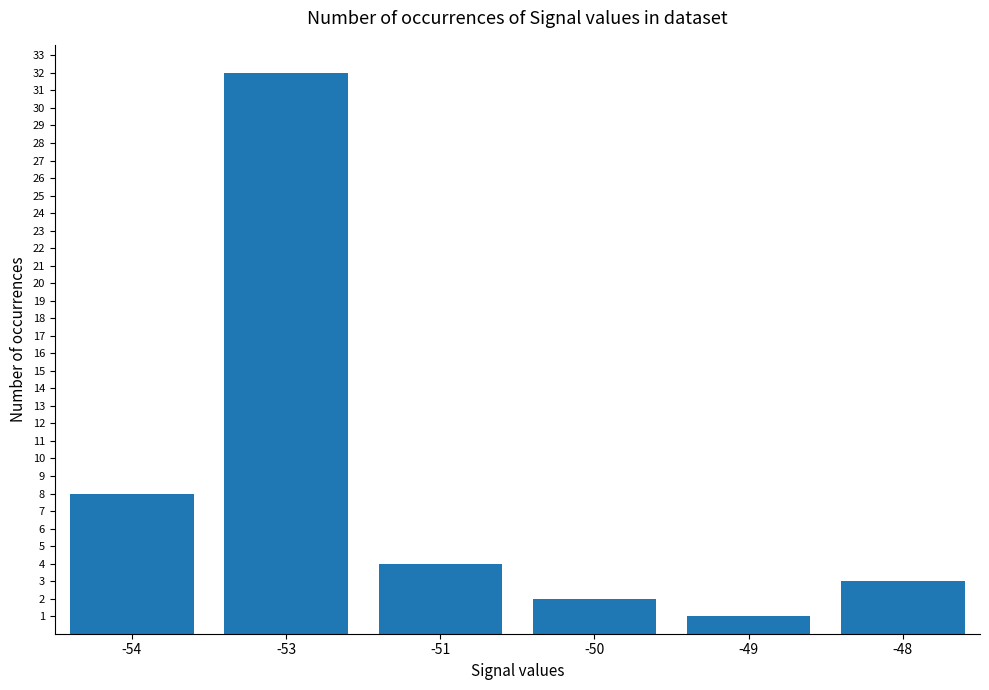

What is the difference between the values at -53 and -49?

31